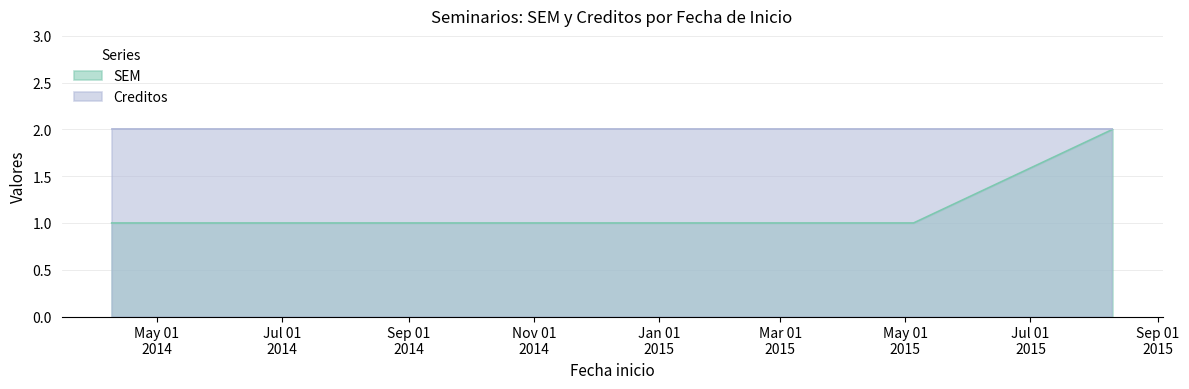

Reading right to left, what are all the values shown in this chart?

2	1	1	1